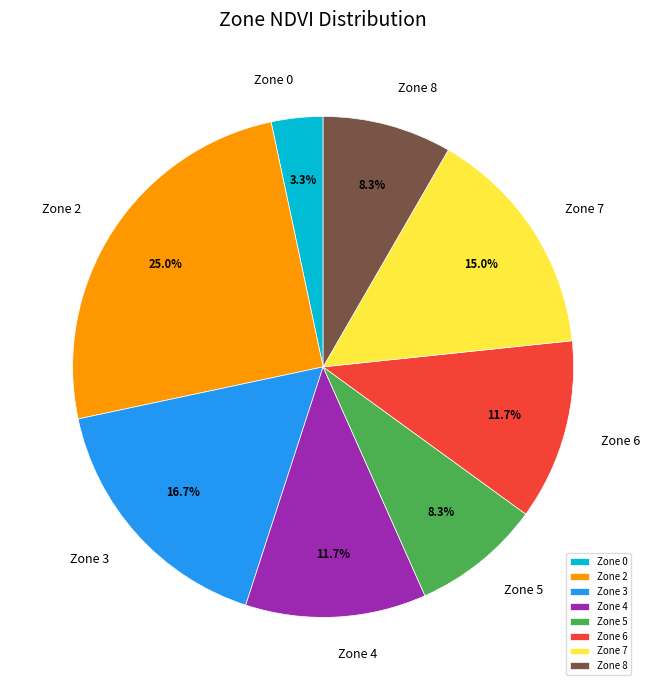

Which category has the smallest portion of the pie?

Zone 0